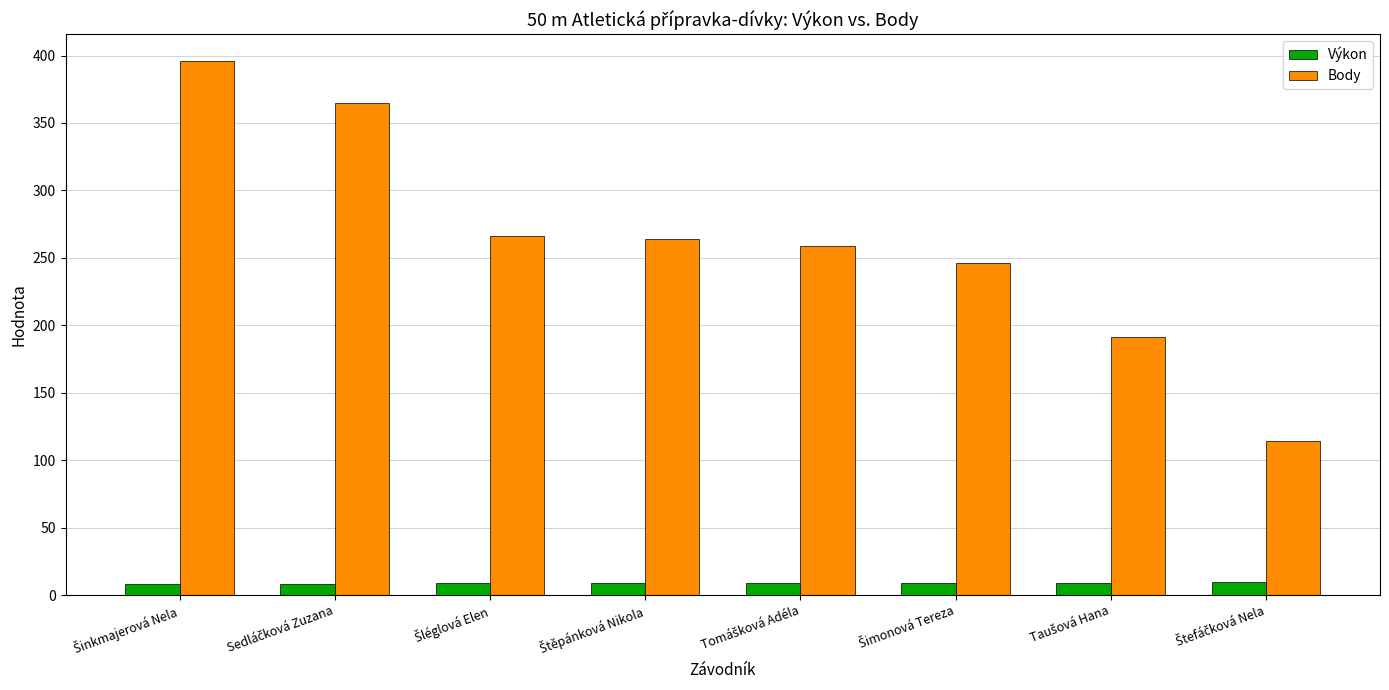

What is the sum of all Výkon values?

71.2